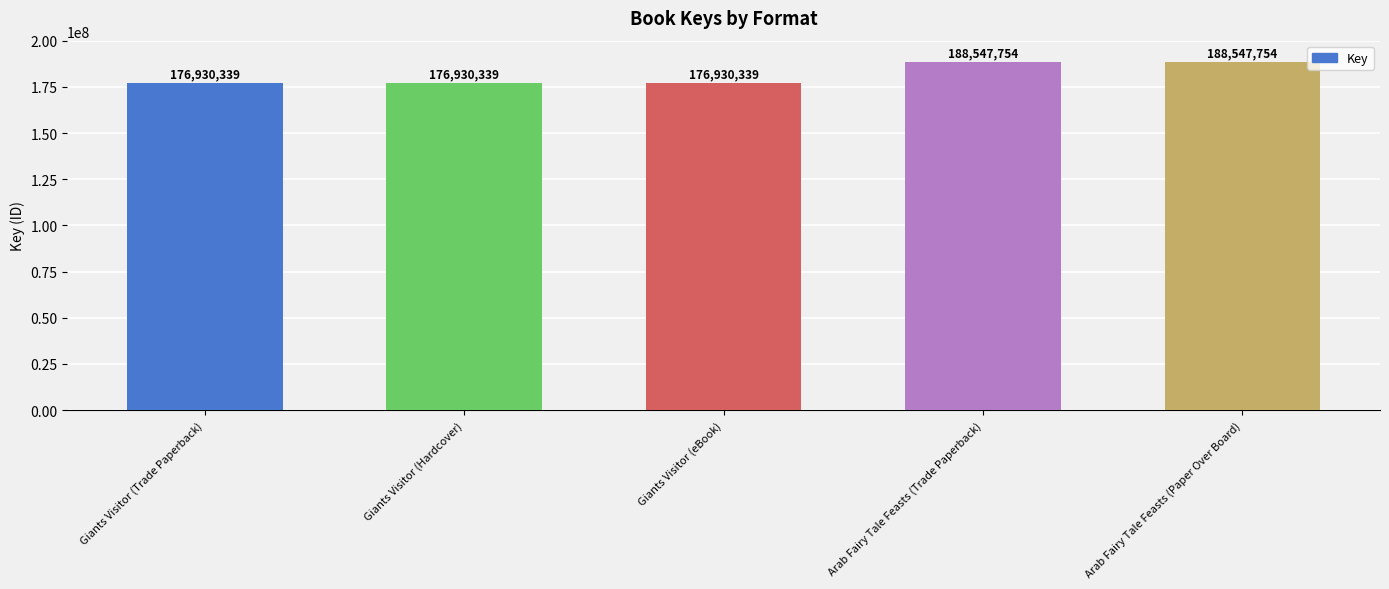

Read the value at Giants Visitor (Hardcover).

176930339